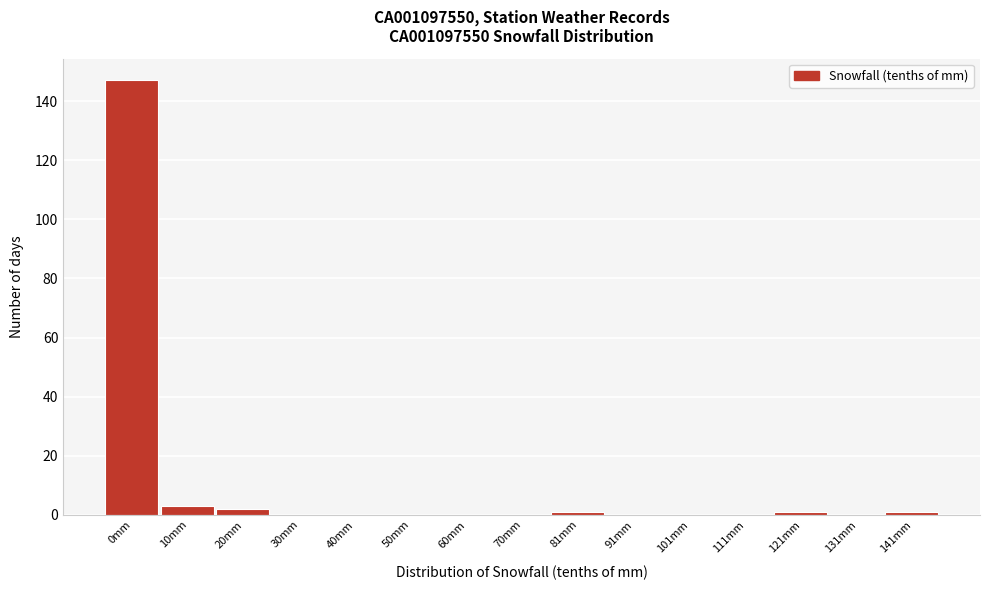

Reading left to right, transcribe all the data shown in this chart.

0mm=147	10mm=3	20mm=2	30mm=0	40mm=0	50mm=0	60mm=0	70mm=0	81mm=1	91mm=0	101mm=0	111mm=0	121mm=1	131mm=0	141mm=1